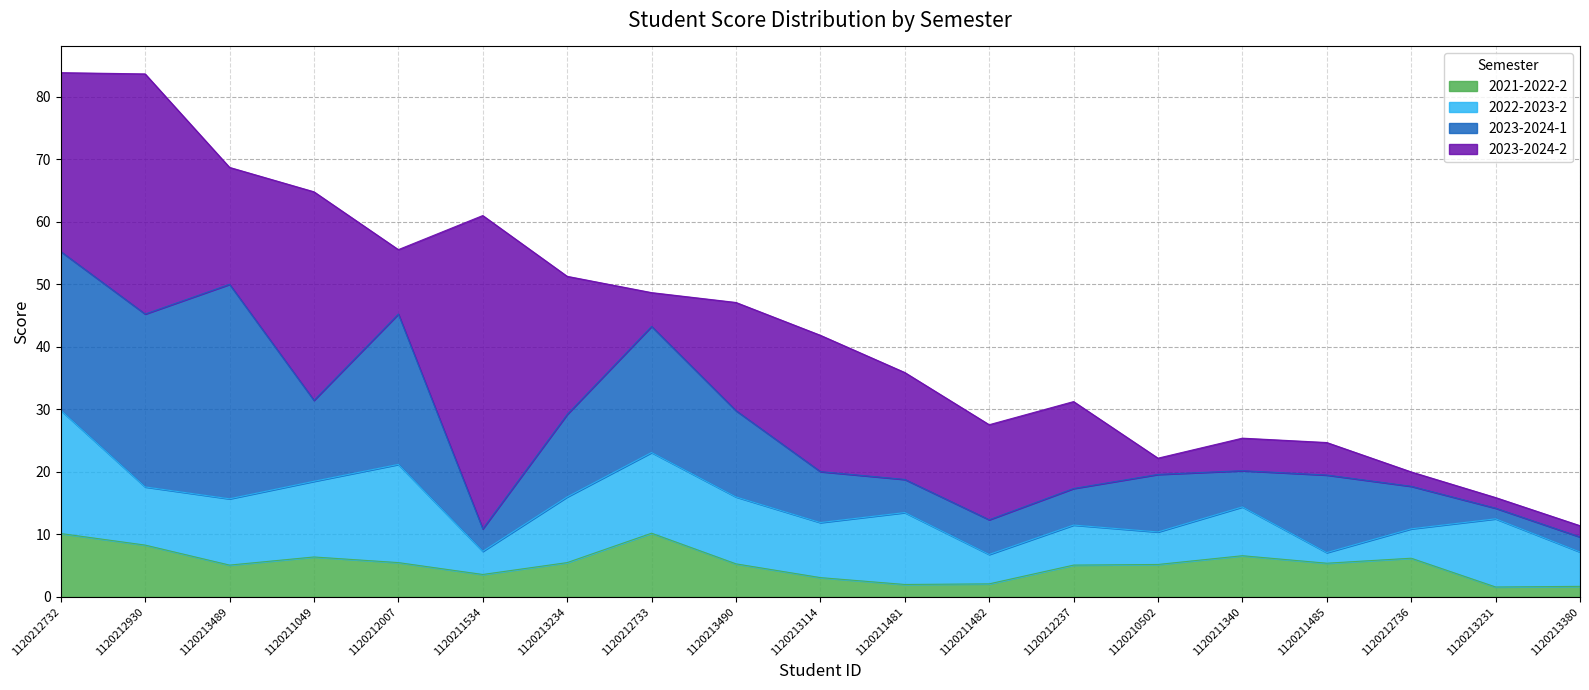

At which category does 2023-2024-1 reach its first local valley?

1120211049